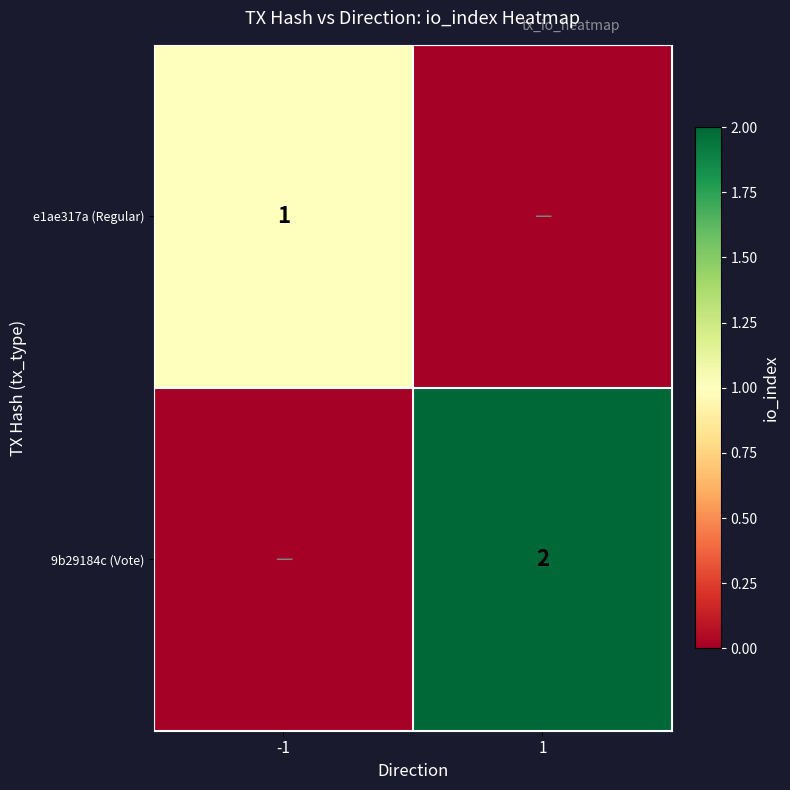

Is the value of e1ae317a (Regular) at -1 greater than the value of 9b29184c (Vote) at 1?

No